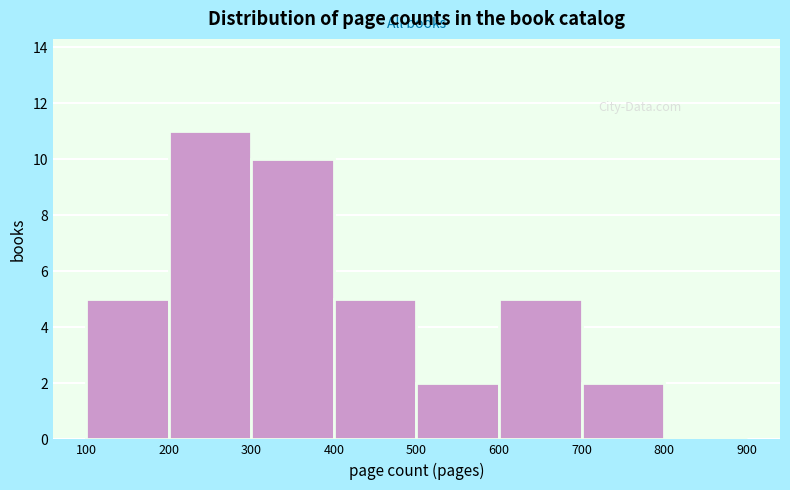

Reading left to right, list every bar in this chart as the range it spans on the x-axis followed by its height. The values are not printed on the chart, so give them approximately, as read against the axis.

100 to 200: 5
200 to 300: 11
300 to 400: 10
400 to 500: 5
500 to 600: 2
600 to 700: 5
700 to 800: 2
800 to 900: 0